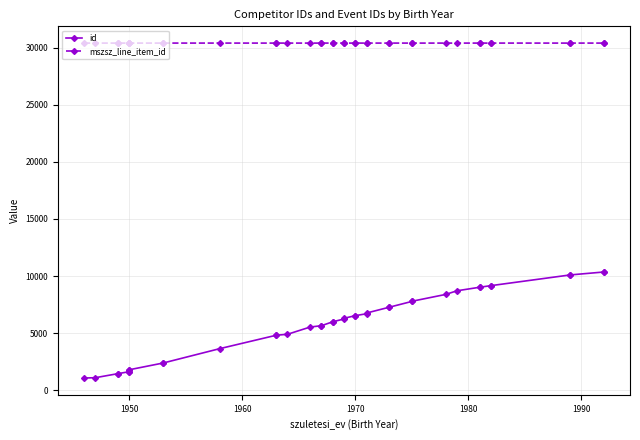

What is the difference between the maximum and minimum values in the mszsz_line_item_id series?

1